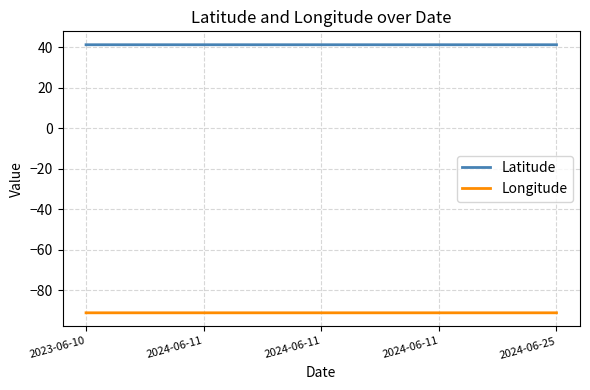

Where is Latitude nearest to the value 41?

2024-06-11